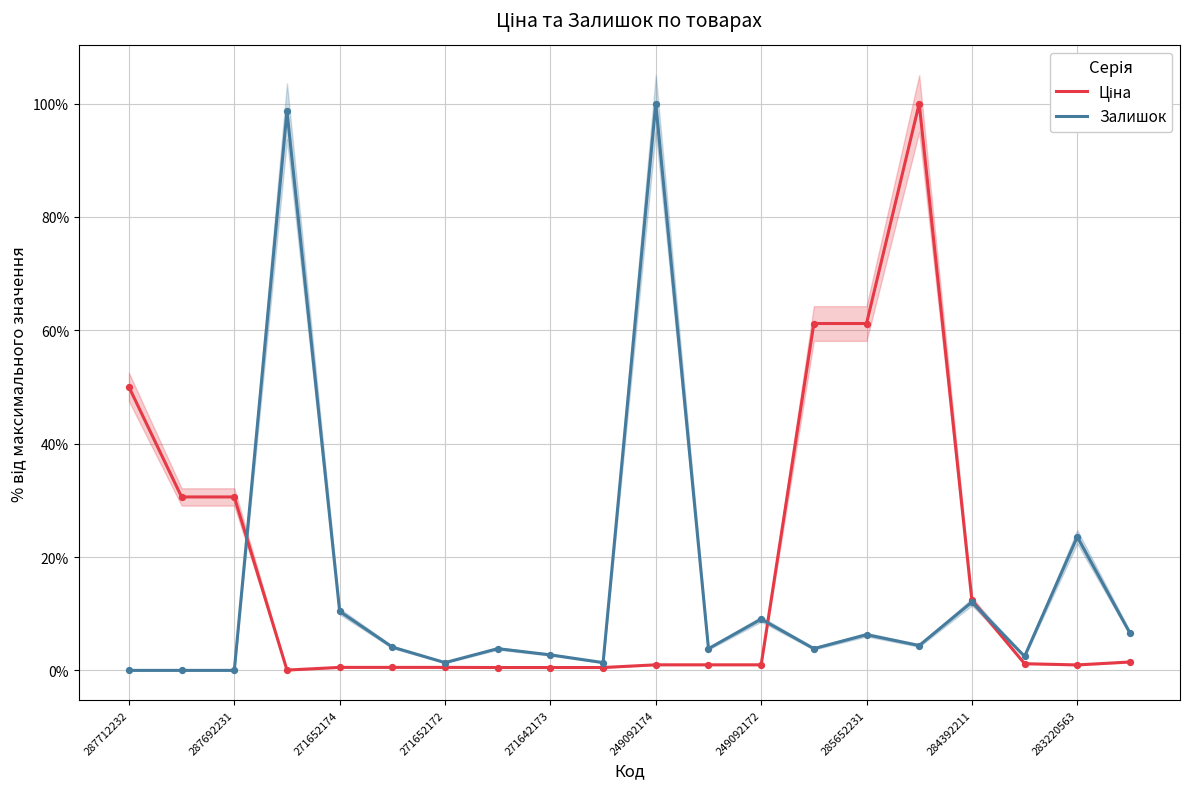

Which series has the widest spread of Y values?

Залишок